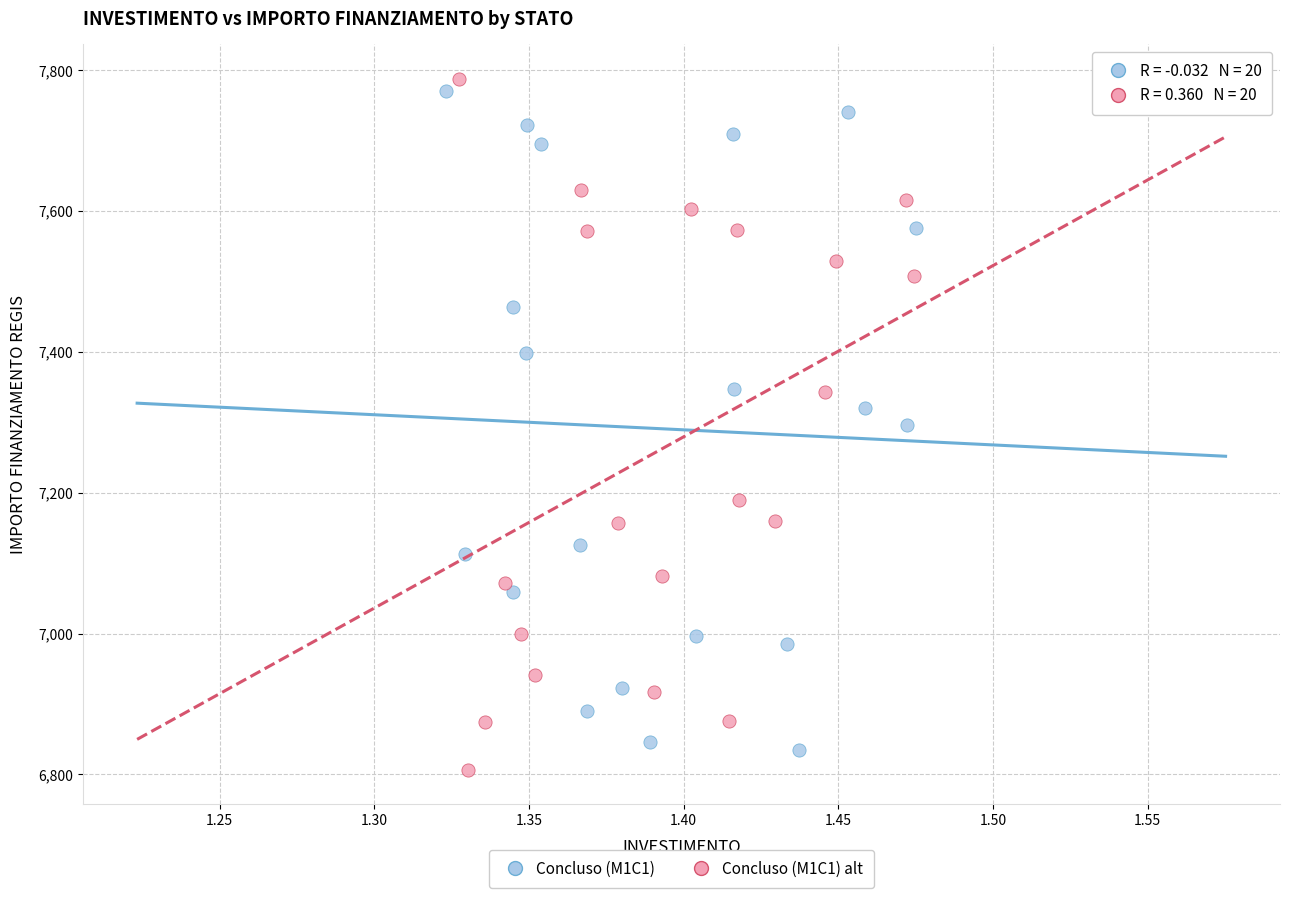

What are all the series names shown in the legend?

Concluso (M1C1), Concluso (M1C1) alt